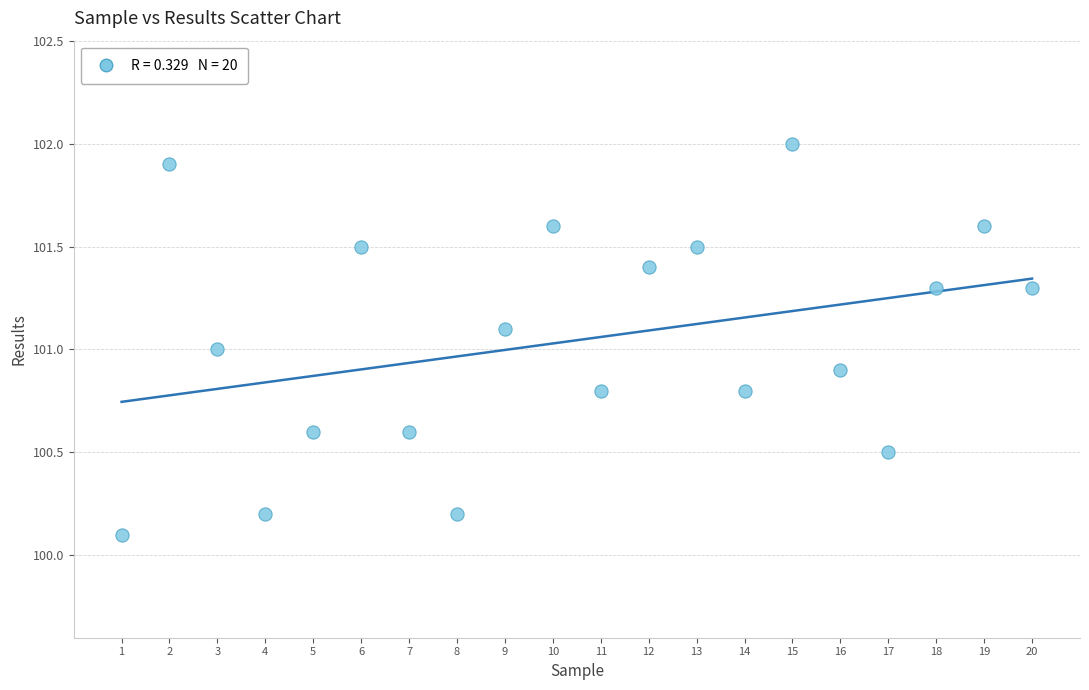

What is the range of Y values (max minus min)?

1.9